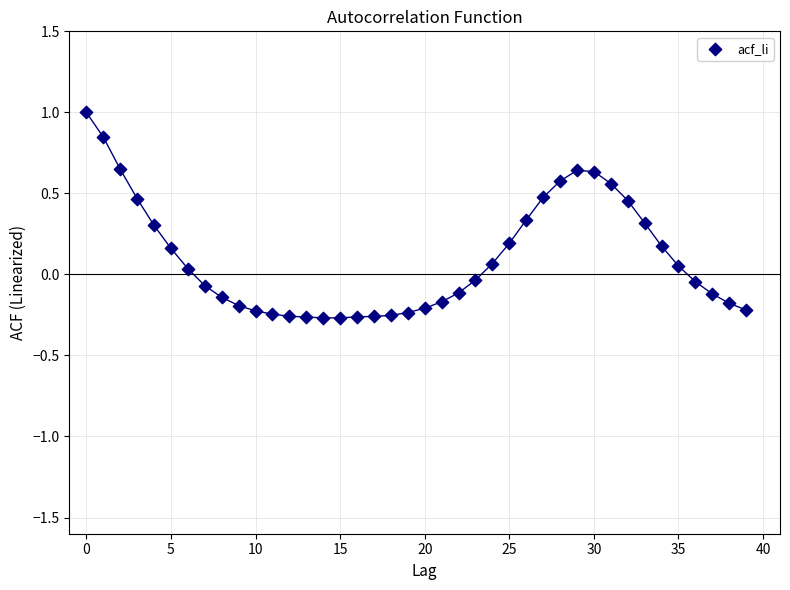

What is the range of Y values (max minus min)?

1.3